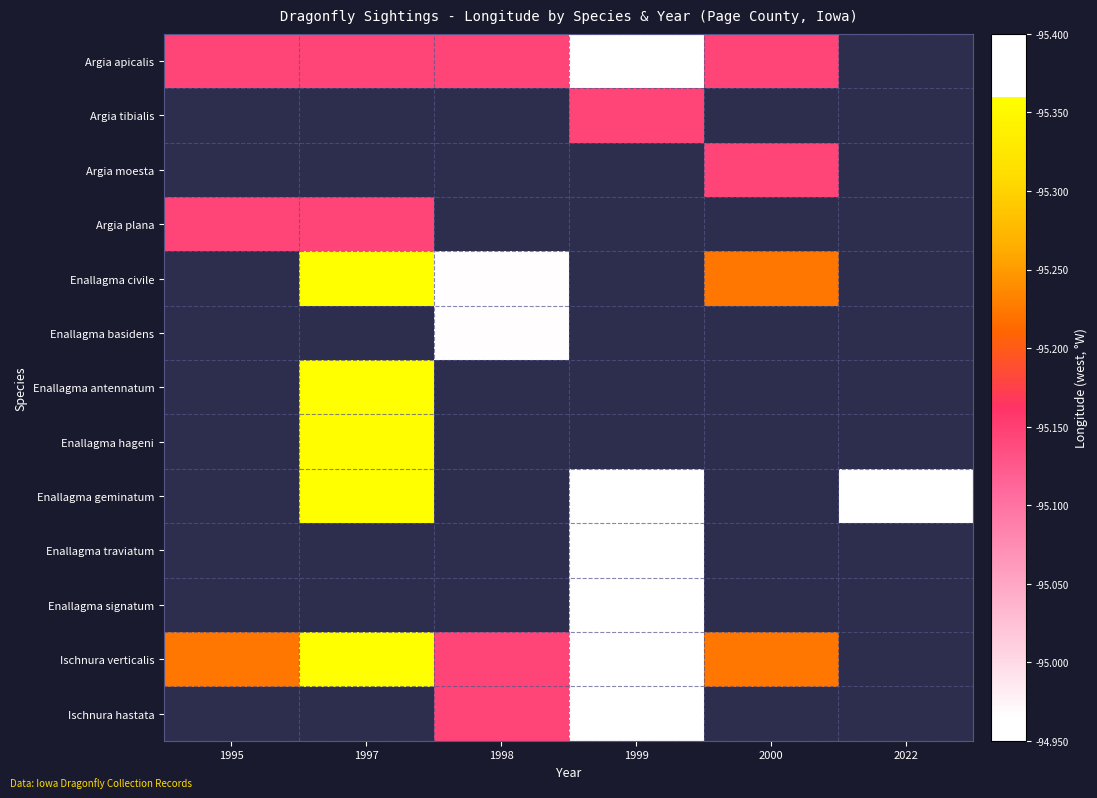

Between 1995 and 1999, which series saw the biggest shift?

Ischnura verticalis